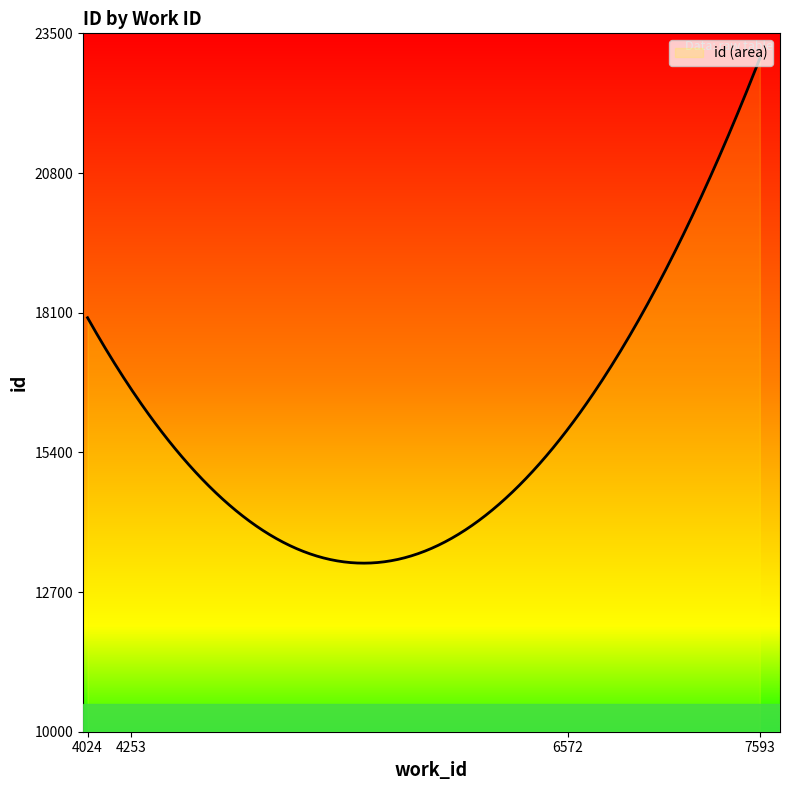

What is the difference between the maximum and minimum values?

9756.6